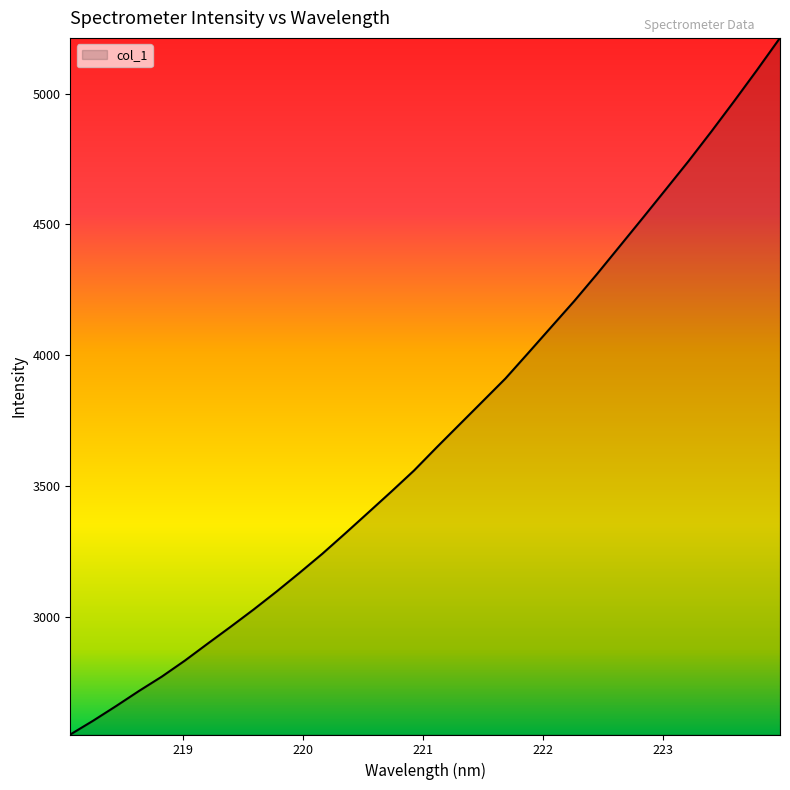

Reading left to right, what are all the values shown in this chart?

2549.5	2602.3	2658.3	2716.1	2771.2	2832.1	2897.3	2961.7	3027.5	3096.0	3167.5	3240.7	3318.5	3397.7	3477.3	3558.6	3648.2	3735.8	3823.3	3911.1	4009.1	4108.0	4206.7	4310.4	4417.6	4524.9	4633.4	4742.3	4855.7	4972.2	5091.3	5213.5